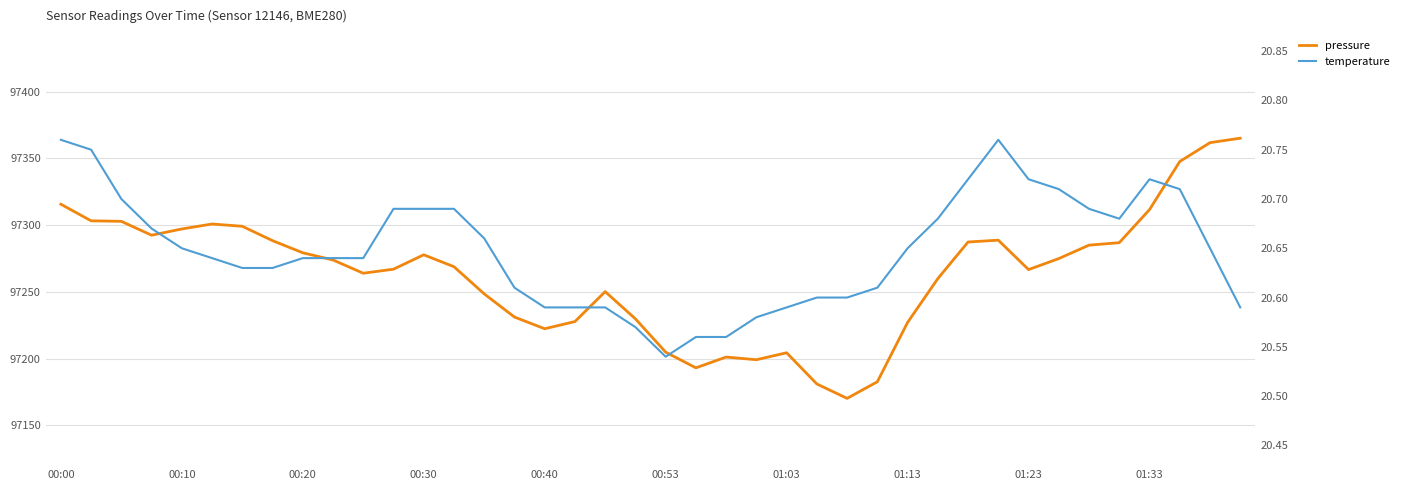

What are all the series names shown in the legend?

pressure, temperature